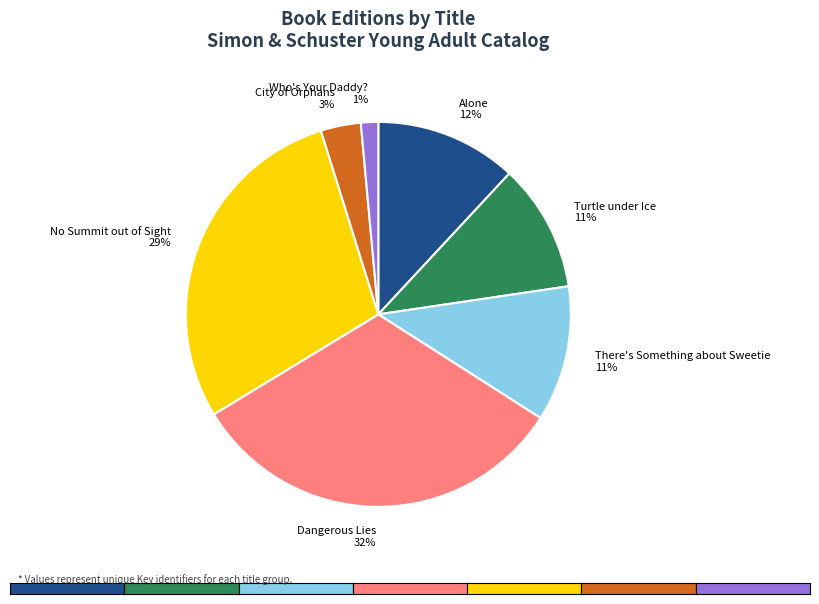

How many segments does this pie chart have?

7